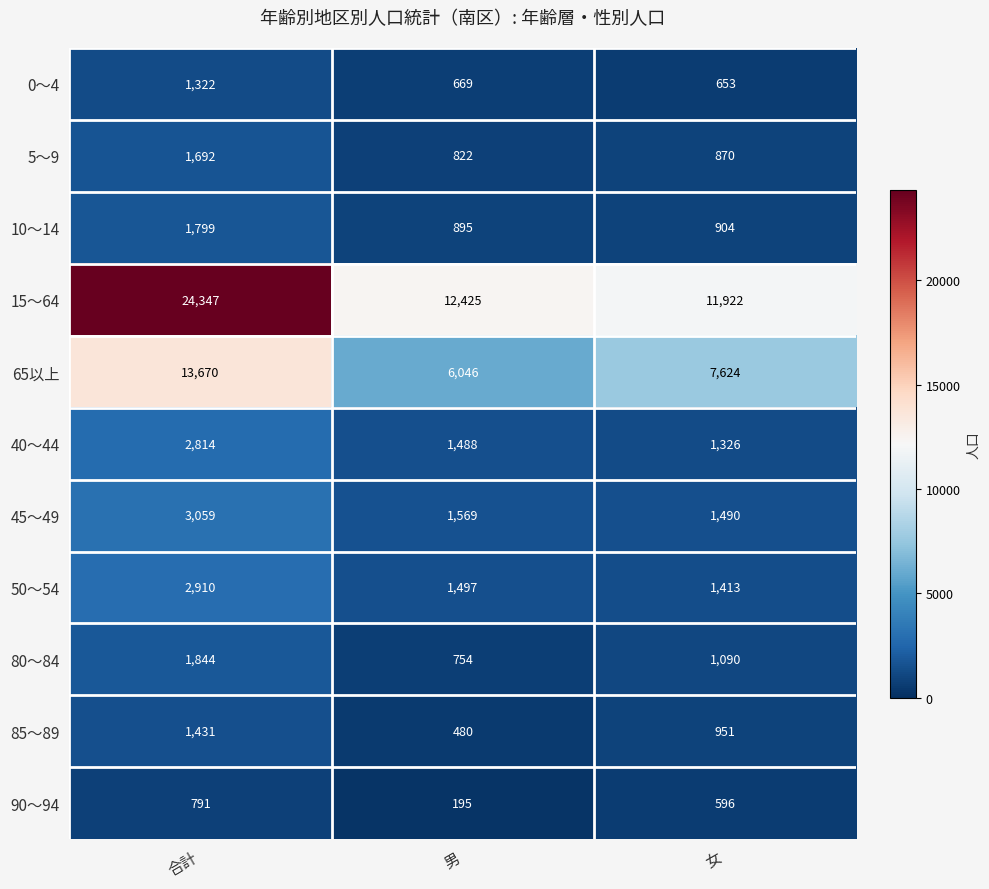

At which label is 50～54 closest to 2161?

男